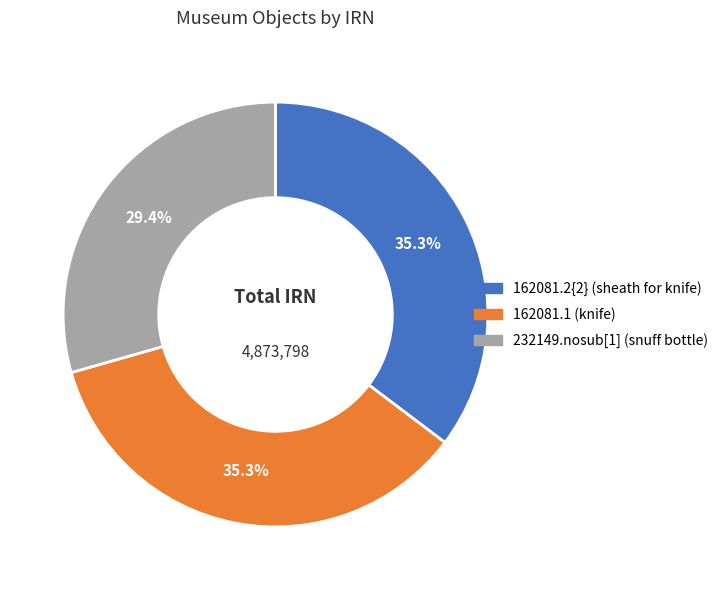

Which slice is the smallest?

232149.nosub[1] (snuff bottle)